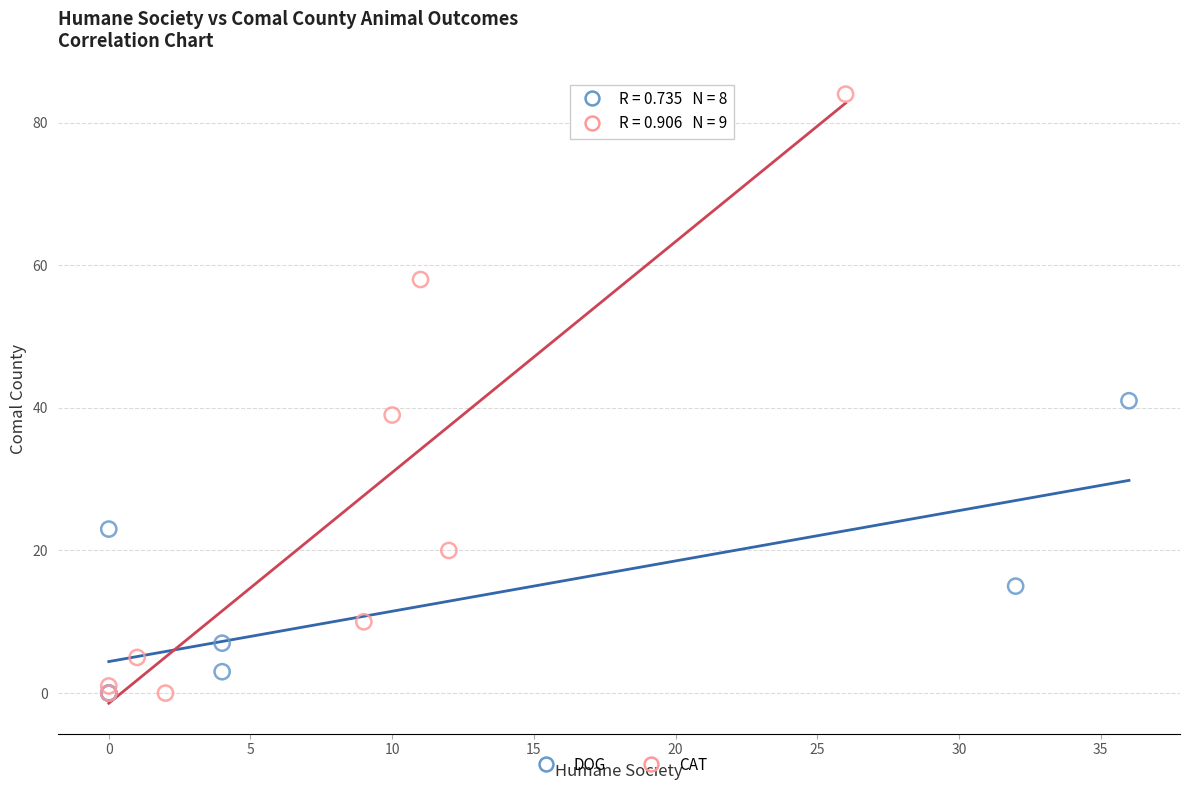

Which series has the widest spread of Y values?

CAT